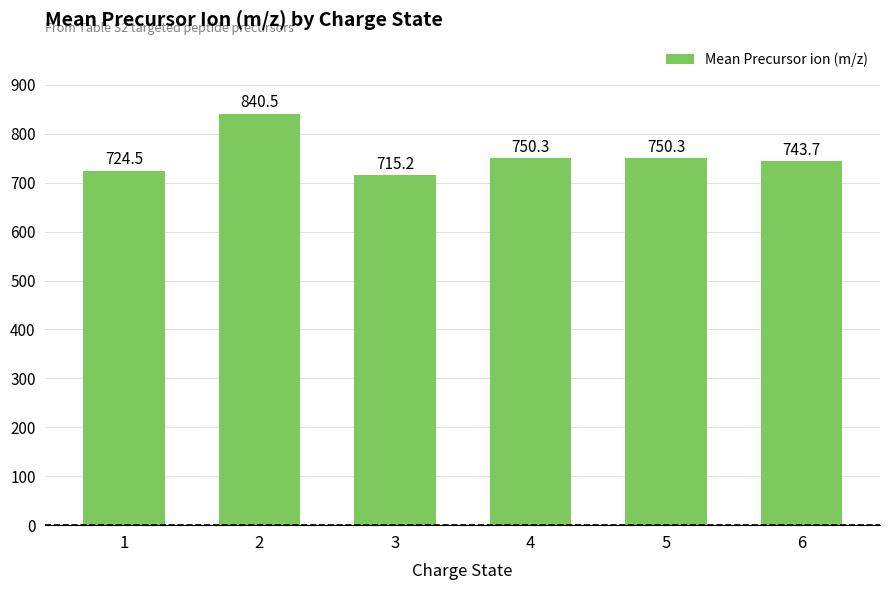

Reading left to right, transcribe all the data shown in this chart.

1=724.5	2=840.5	3=715.2	4=750.3	5=750.3	6=743.7